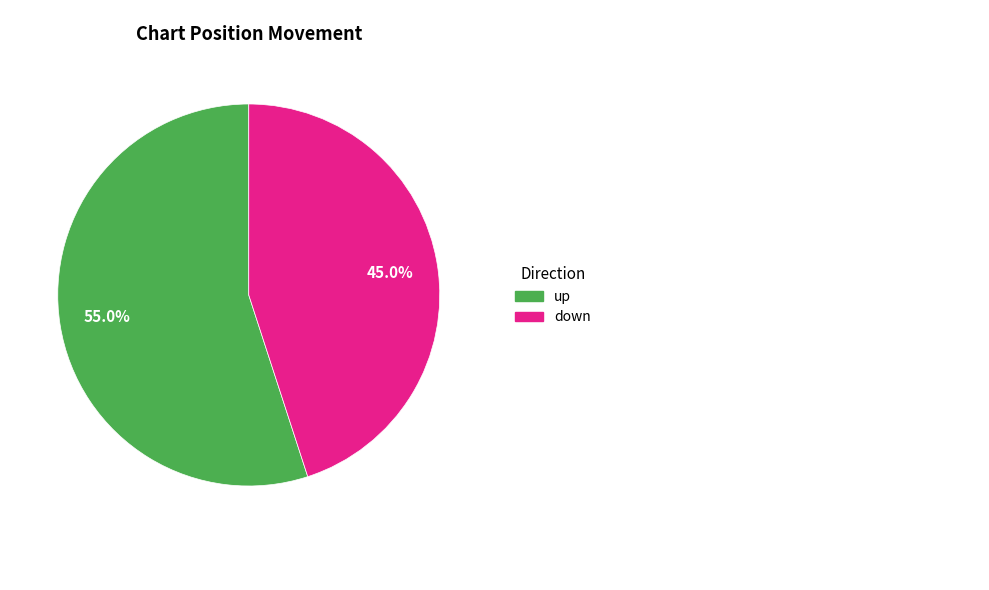

Is there any slice that represents more than half of the pie?

Yes